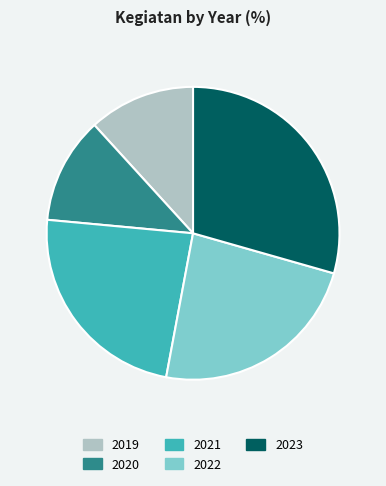

How many slices are in this pie chart?

5